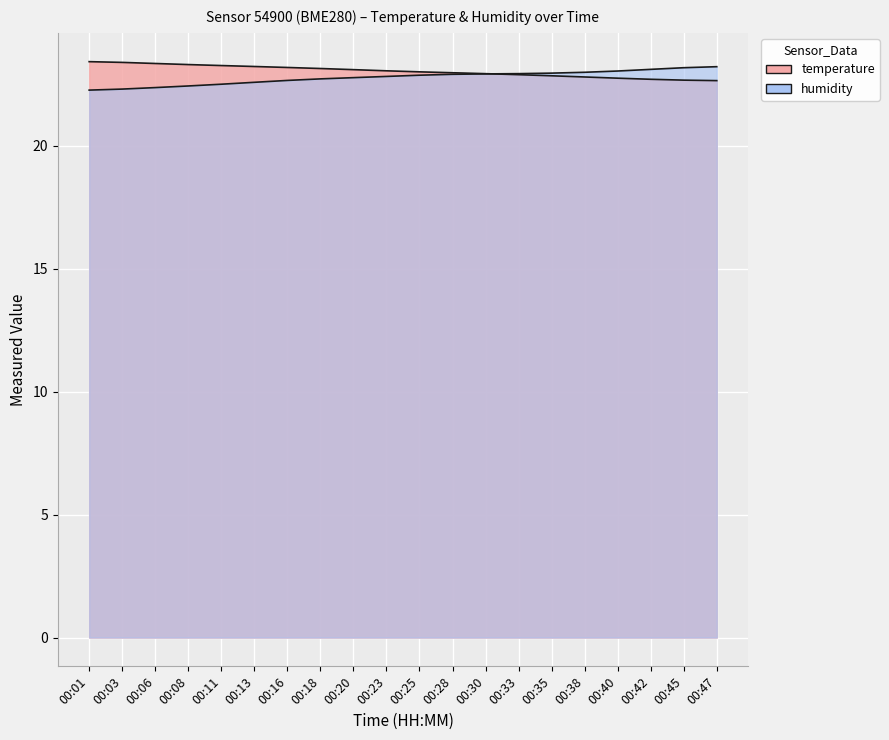

Reading left to right, extract all data points from this chart.

00:01=23.4	00:03=23.4	00:06=23.3	00:08=23.3	00:11=23.3	00:13=23.2	00:16=23.2	00:18=23.1	00:20=23.1	00:23=23.0	00:25=23.0	00:28=23.0	00:30=22.9	00:33=22.9	00:35=22.8	00:38=22.8	00:40=22.7	00:42=22.7	00:45=22.7	00:47=22.6